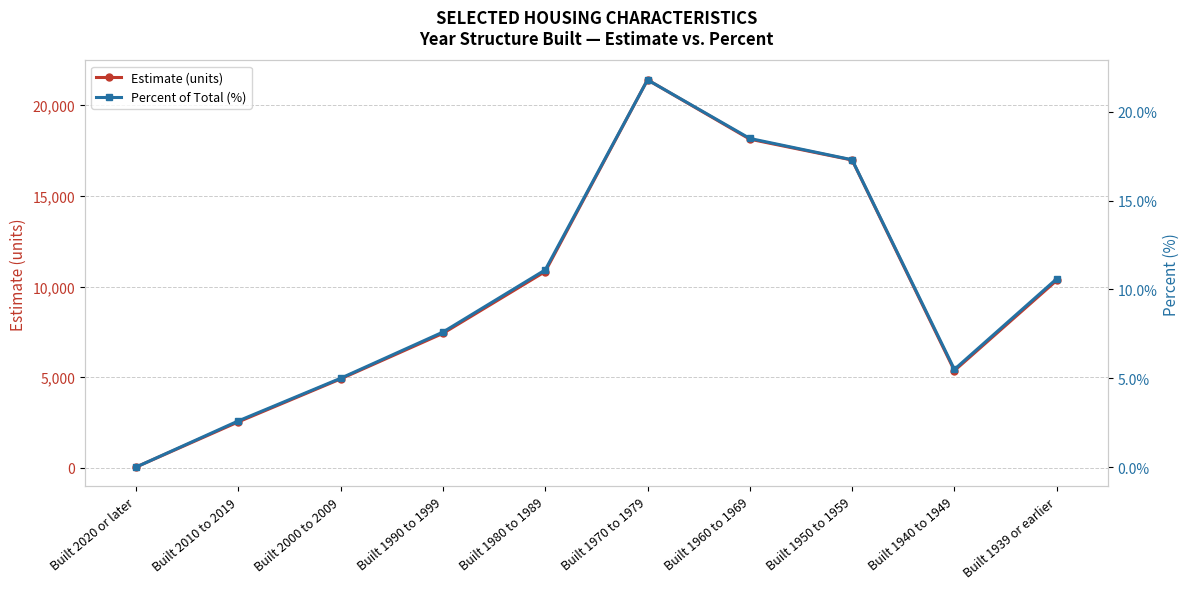

Is the value of Percent of Total (%) at Built 2010 to 2019 greater than the value of Estimate (units) at Built 2000 to 2009?

No